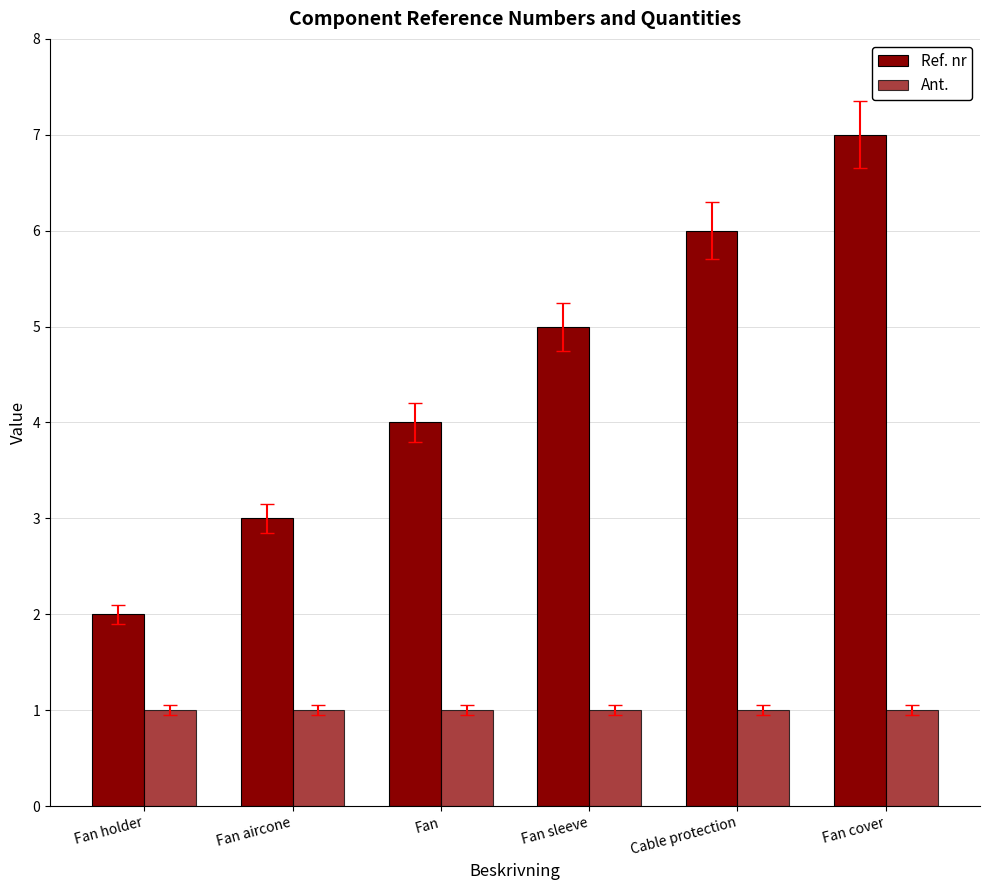

Count the number of data series in this chart.

2